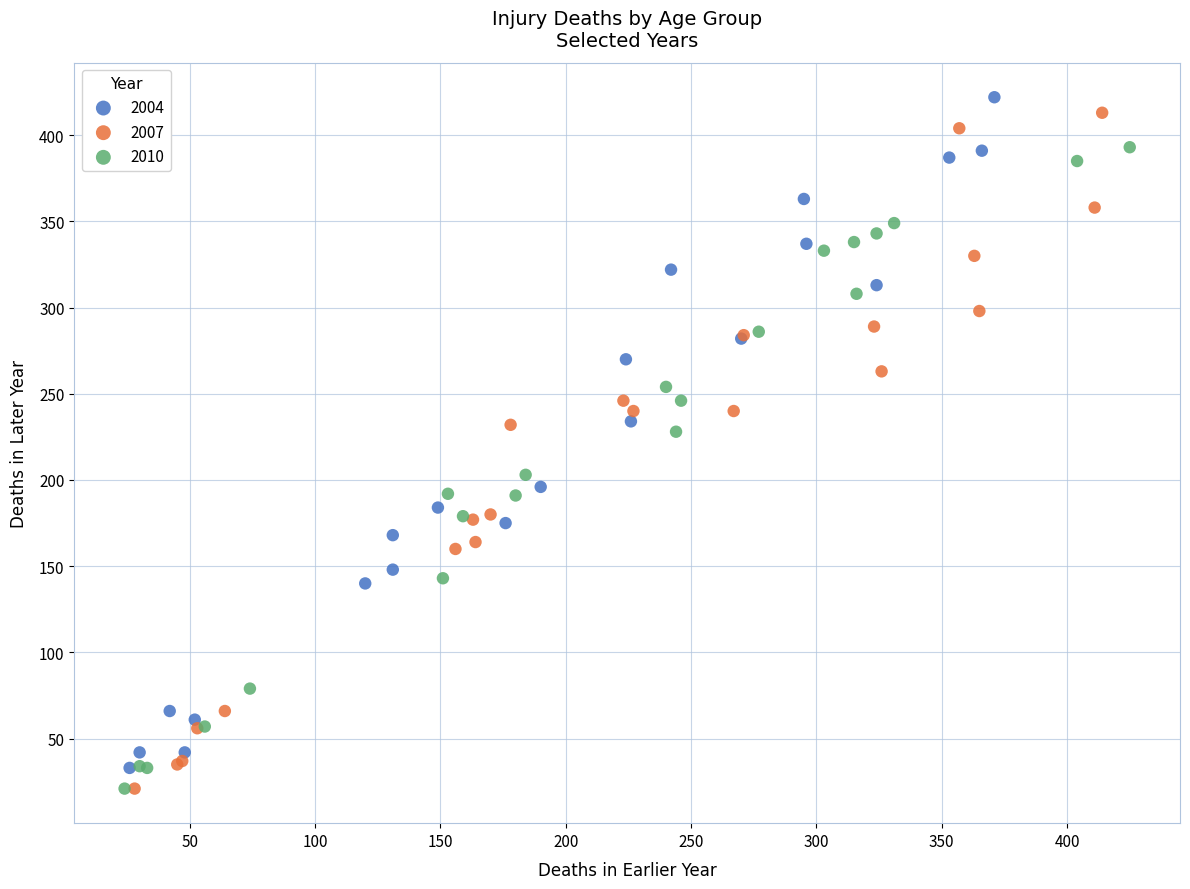

What are all the series names shown in the legend?

2004, 2007, 2010